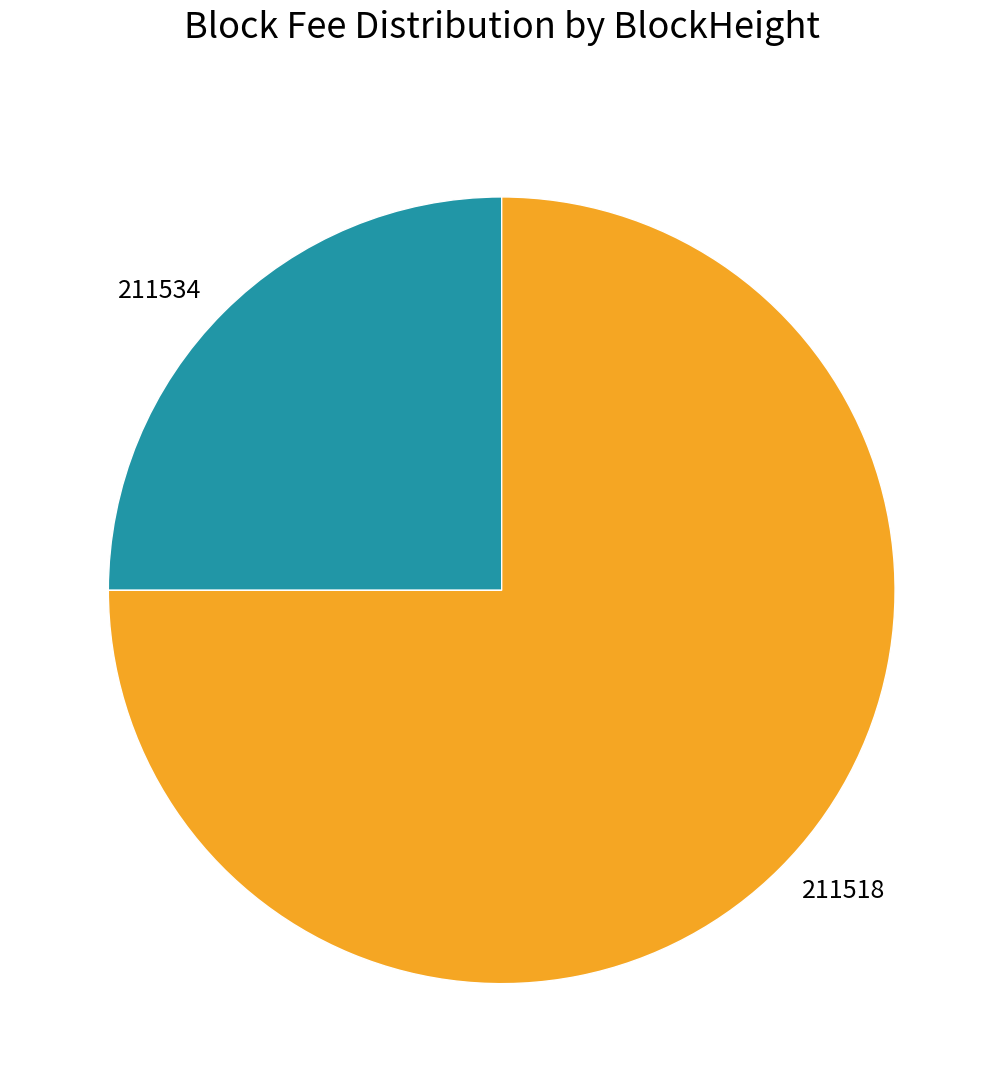

Is 211534 the majority of the pie?

No